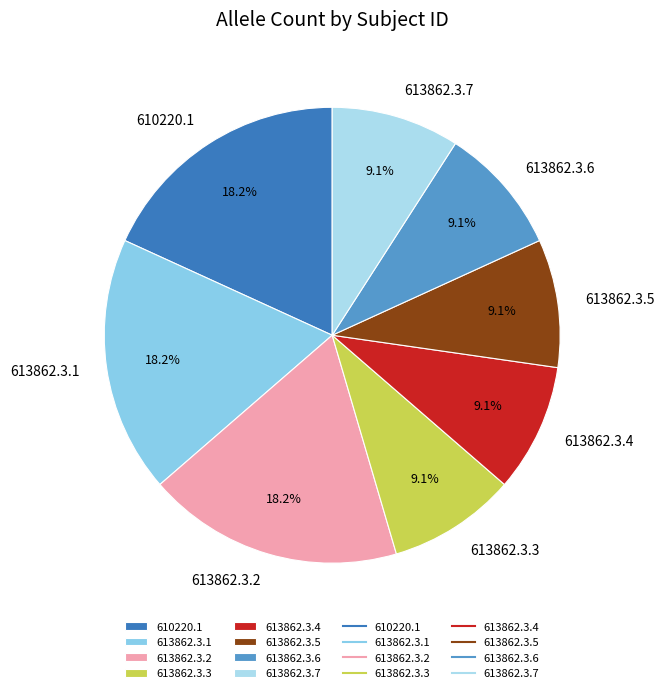

To the nearest percent, what is the combined percentage of 613862.3.5 and 613862.3.7?

18%